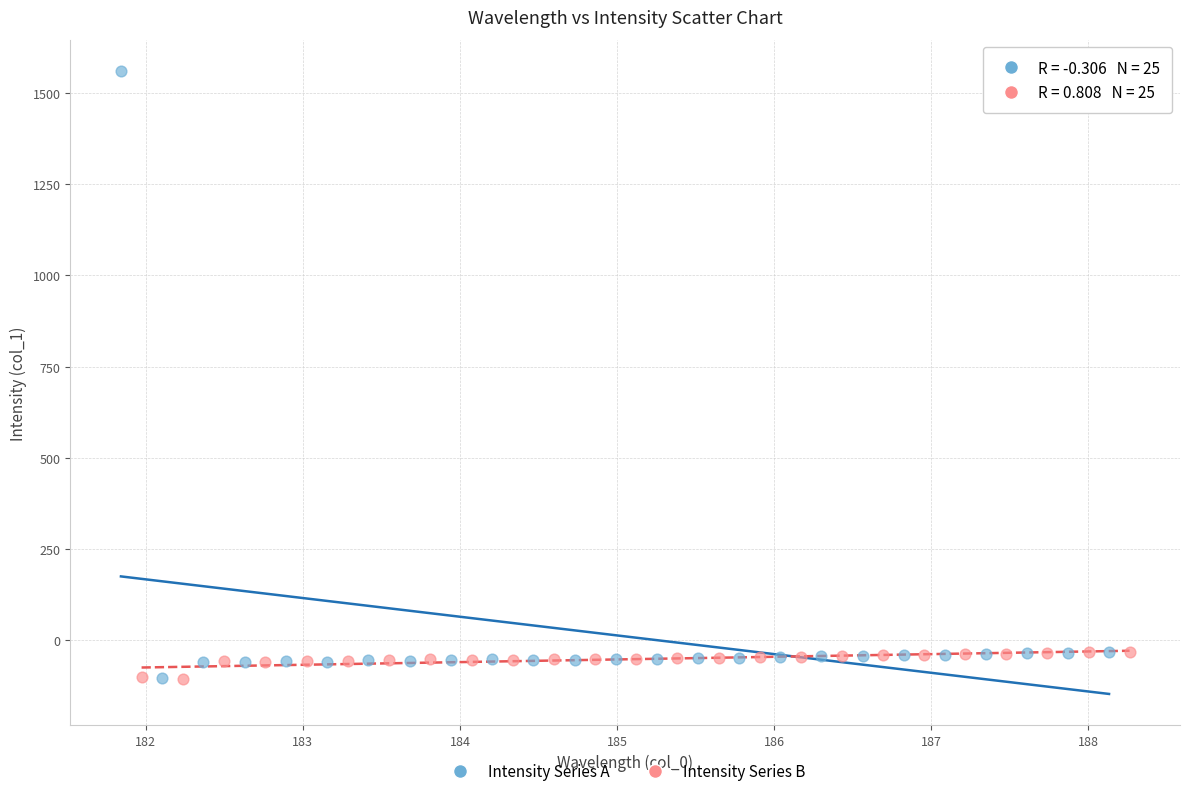

Which series has the largest Y range (max minus min)?

Intensity Series A